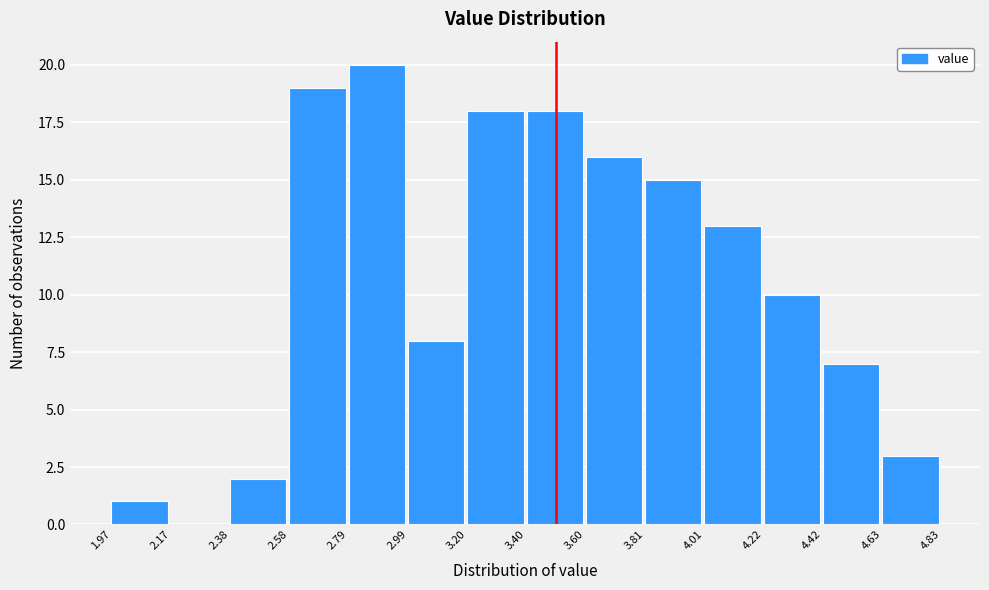

Reading left to right, list every bar in this chart as the range it spans on the x-axis followed by its height. The values are not printed on the chart, so give them approximately, as read against the axis.

1.97 to 2.17: 1
2.17 to 2.38: 0
2.38 to 2.58: 2
2.58 to 2.79: 19
2.79 to 2.99: 20
2.99 to 3.20: 8
3.20 to 3.40: 18
3.40 to 3.60: 18
3.60 to 3.81: 16
3.81 to 4.01: 15
4.01 to 4.22: 13
4.22 to 4.42: 10
4.42 to 4.63: 7
4.63 to 4.83: 3